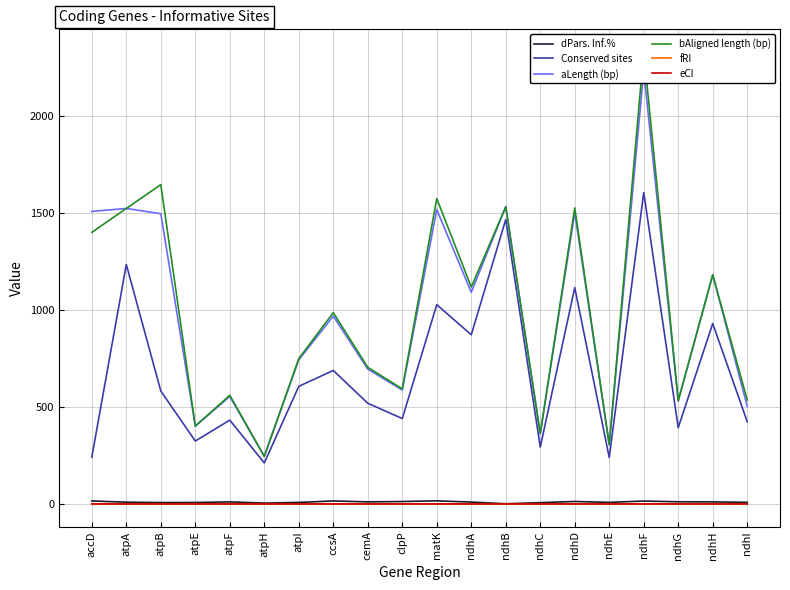

What is the greatest value displayed?

2331.0